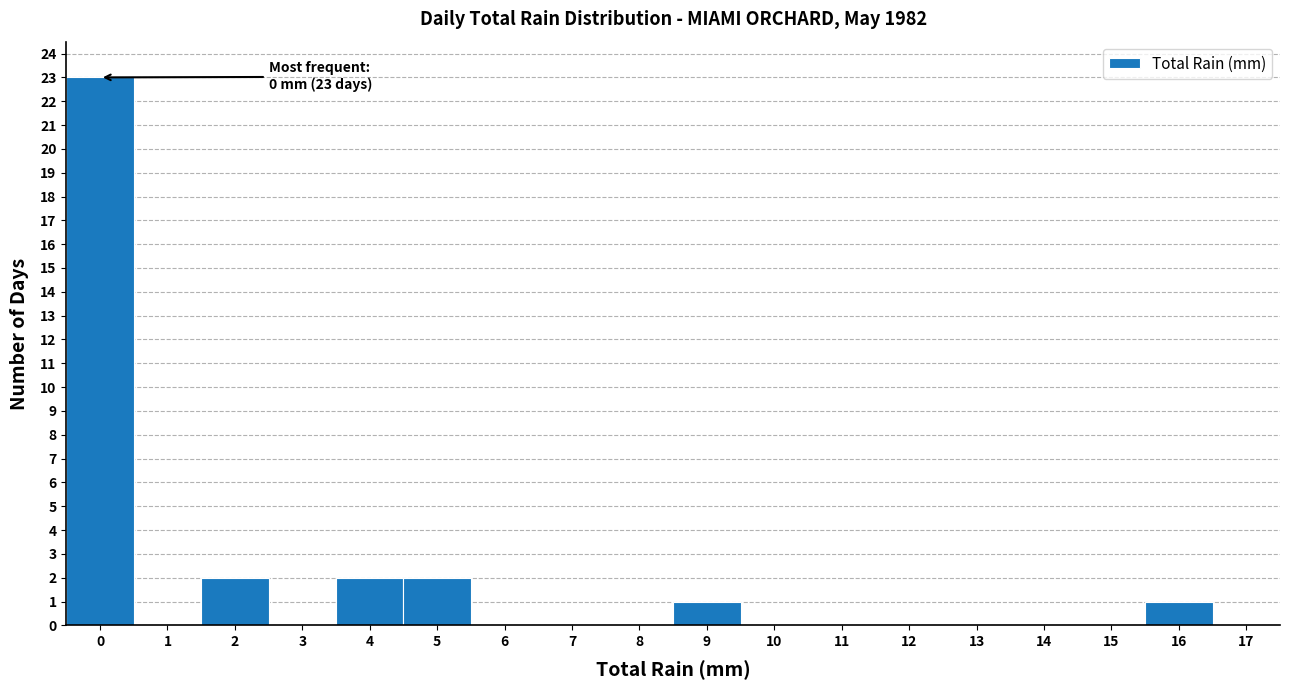

Which range on the x-axis has the tallest bar?

-0.5 to 0.5